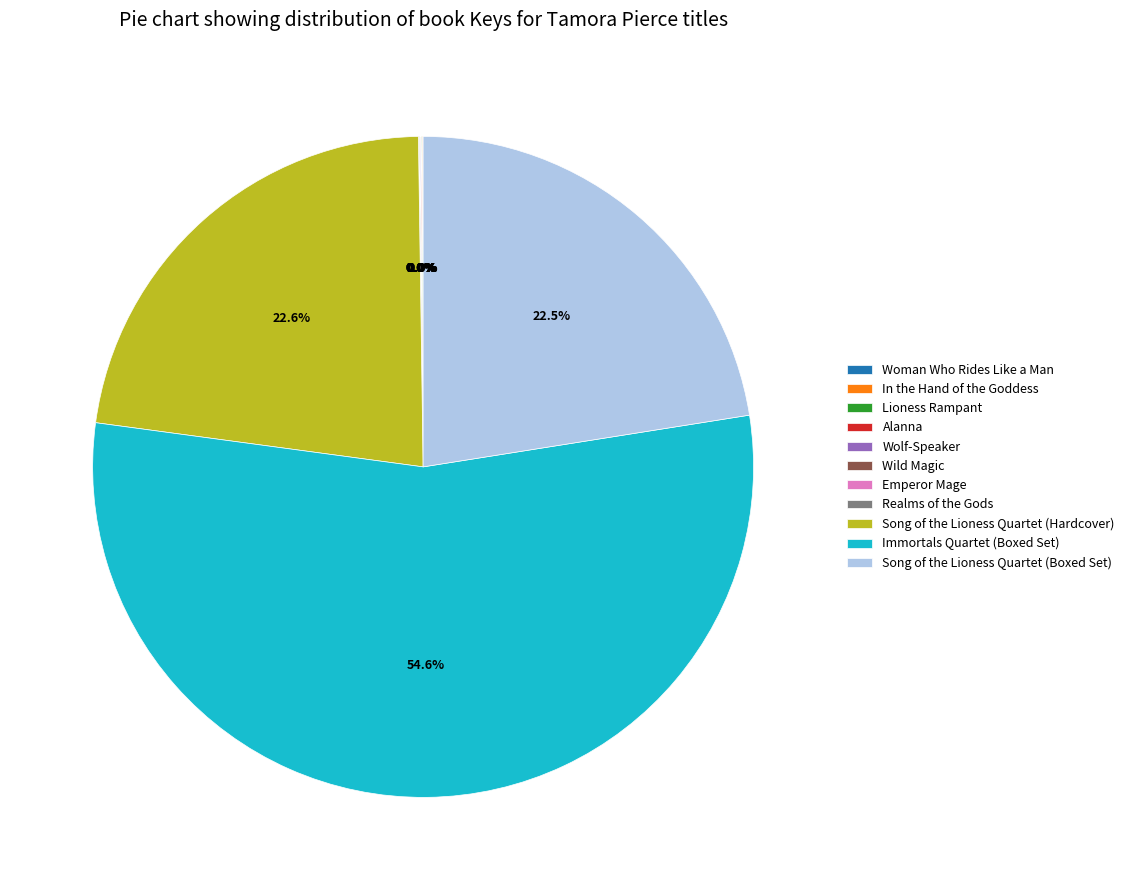

Which slice is the largest?

Immortals Quartet (Boxed Set)